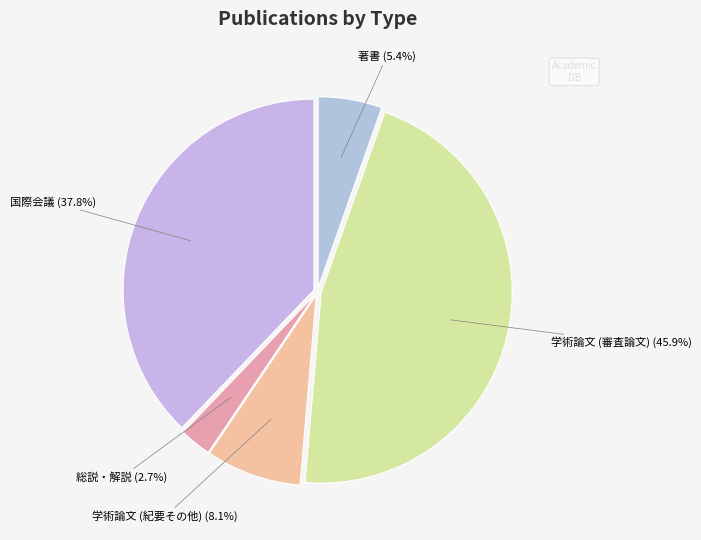

How many slices are in this pie chart?

5